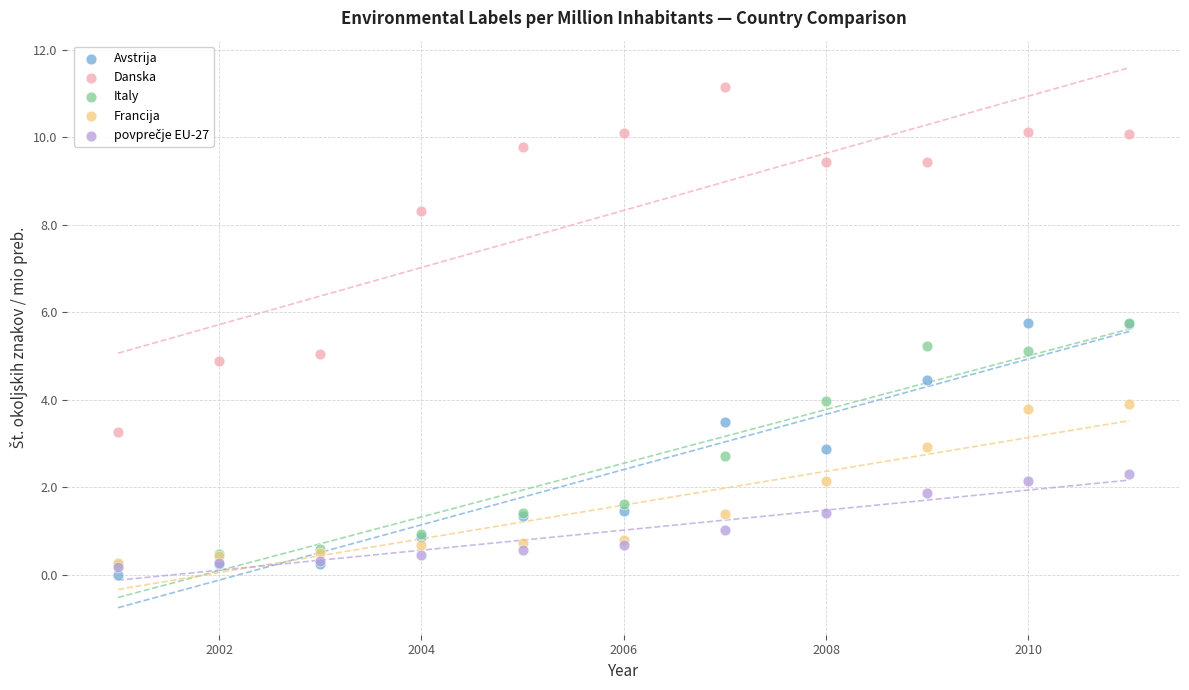

Which series contains the highest Y value?

Danska